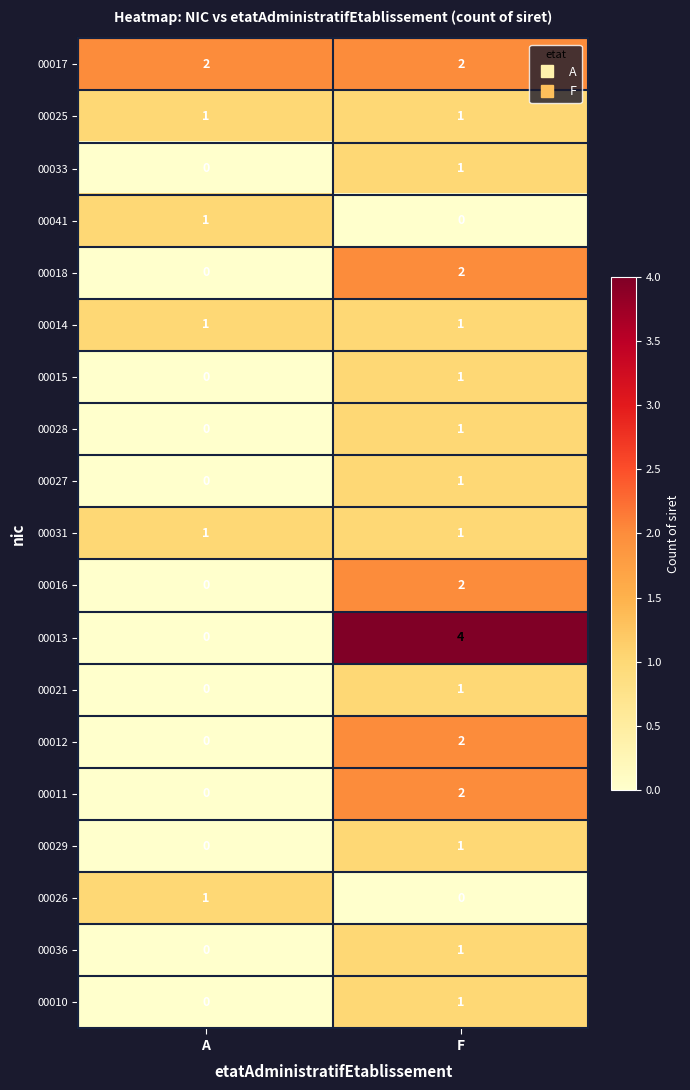

List the labels in order of 00012 value, largest first.

F, A